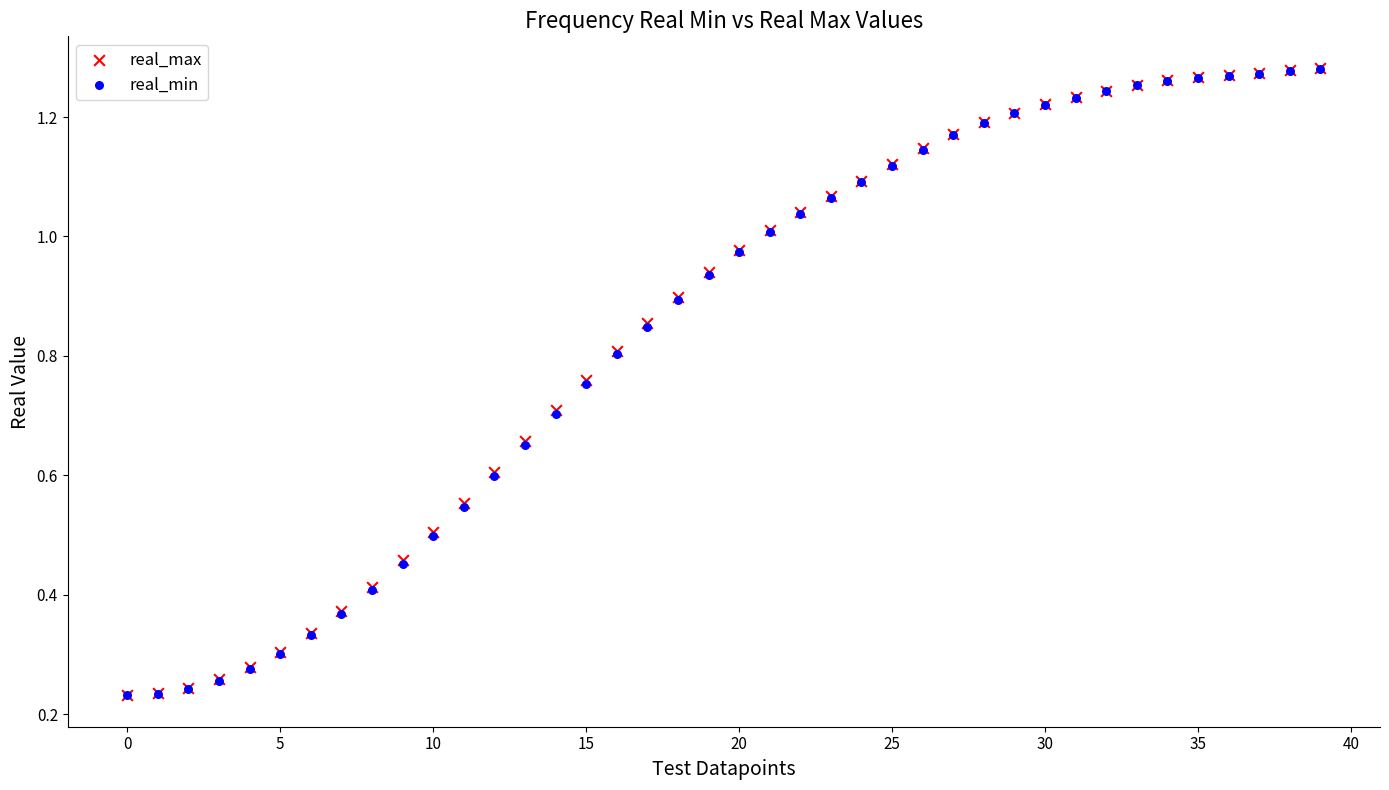

Which series has the largest Y range (max minus min)?

real_max